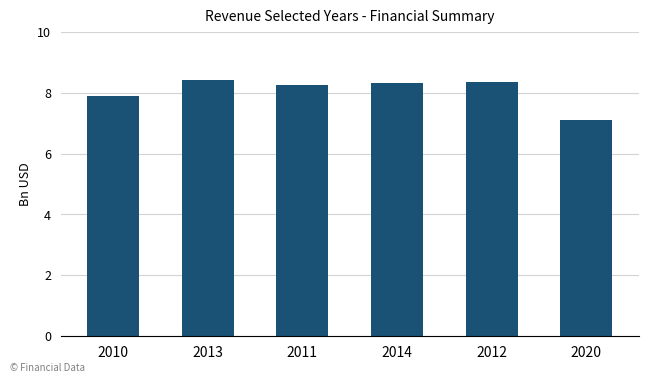

Count the number of categories in the chart.

6